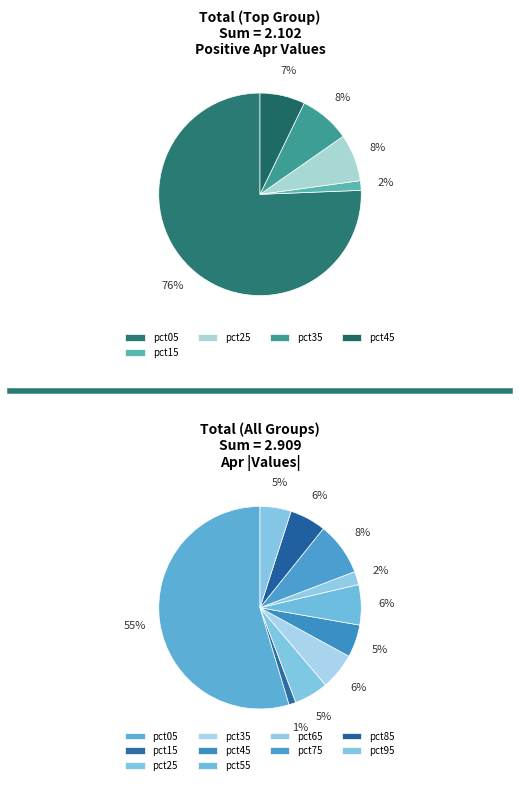

To the nearest percent, what is the difference between the largest and smallest slice percentages?

54%